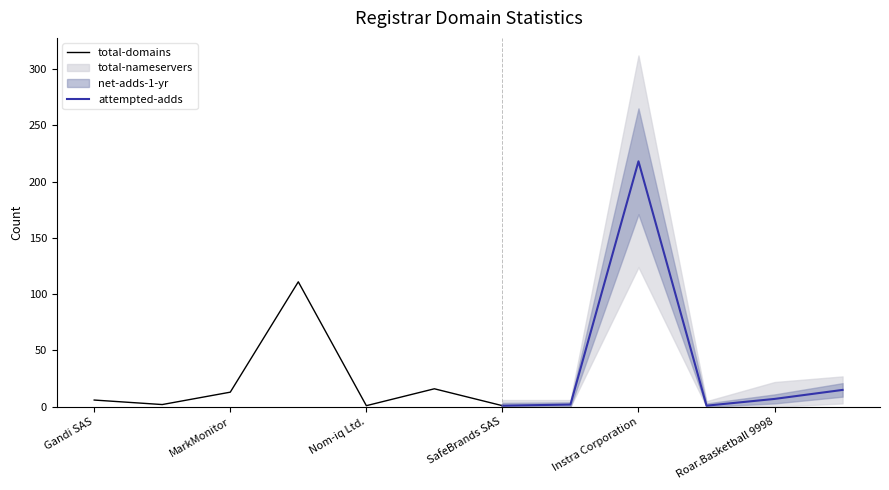

The value of total-domains at MarkMonitor is 13. True or false?

True